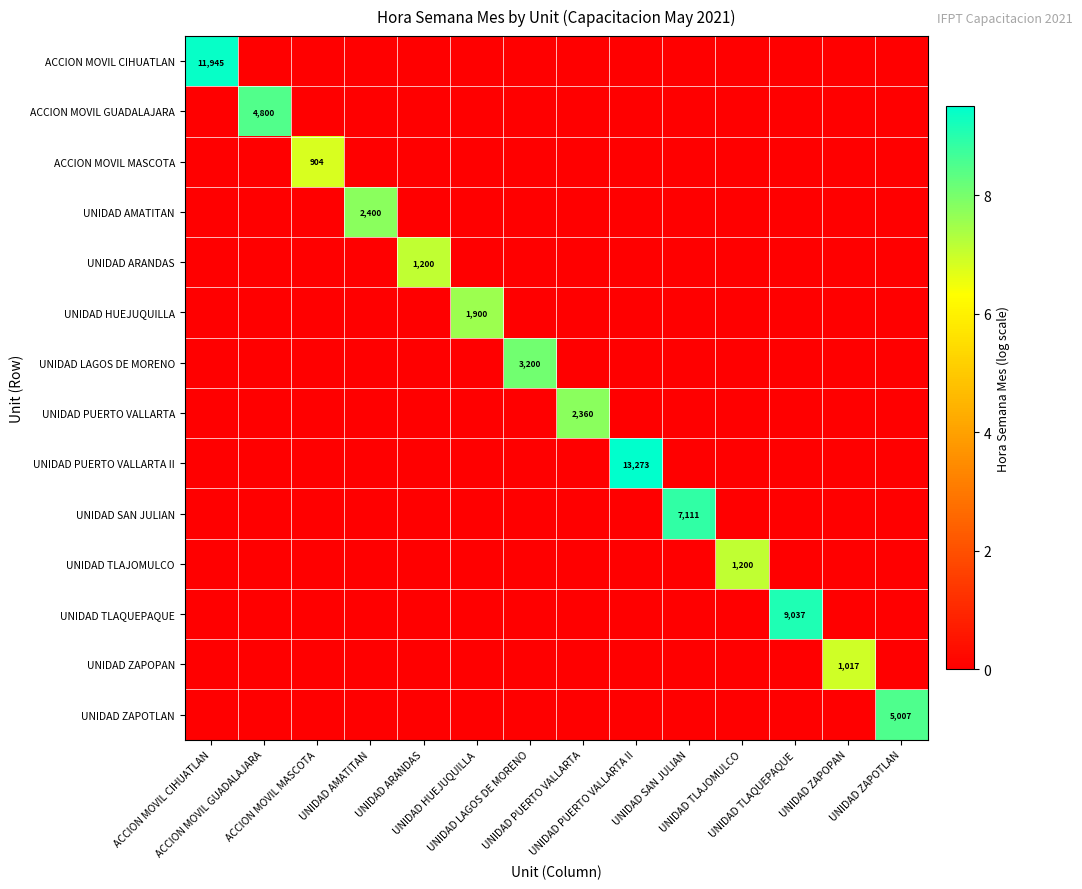

At which category is the sum across all series the highest?

UNIDAD PUERTO VALLARTA II